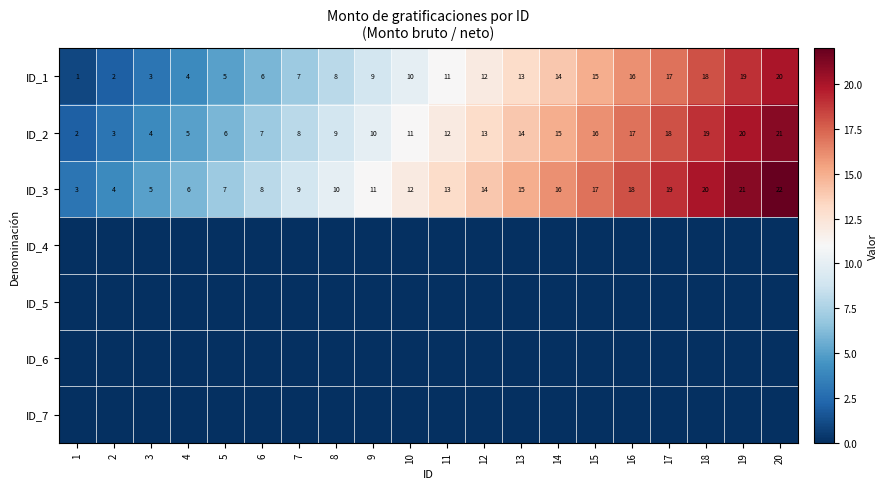

Which has a higher value, 19 or 16?

19